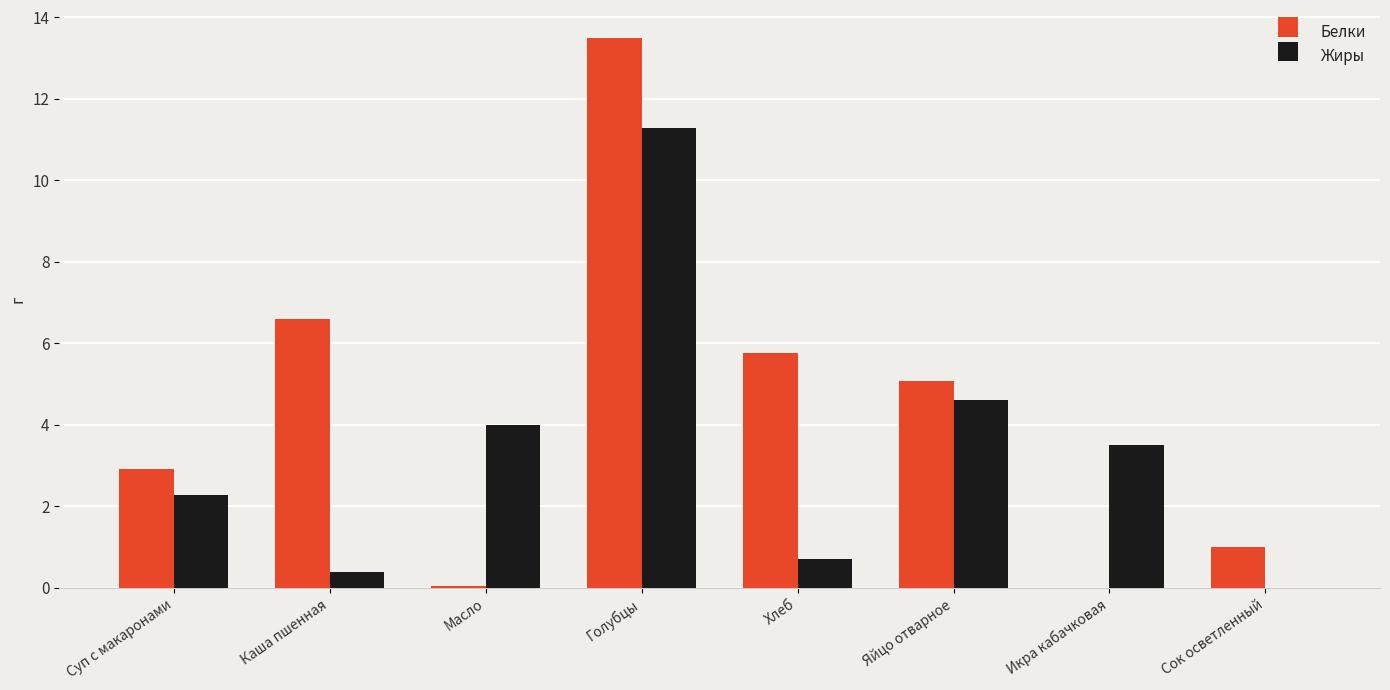

What is the sum of the Белки values at Икра кабачковая and Сок осветленный?

1.0